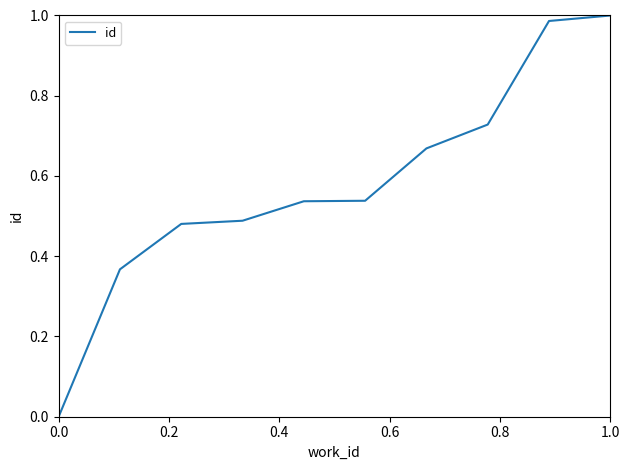

How many values are above zero?

9